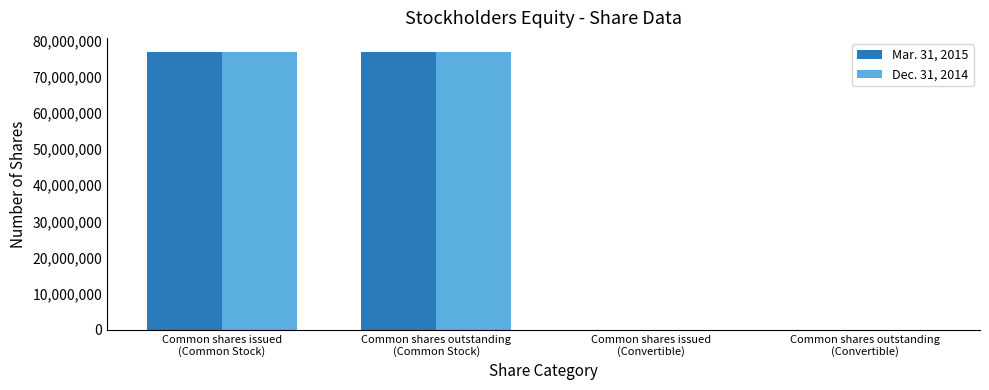

Between Common shares outstanding
(Common Stock) and Common shares issued
(Common Stock), which is larger?

Common shares issued
(Common Stock)